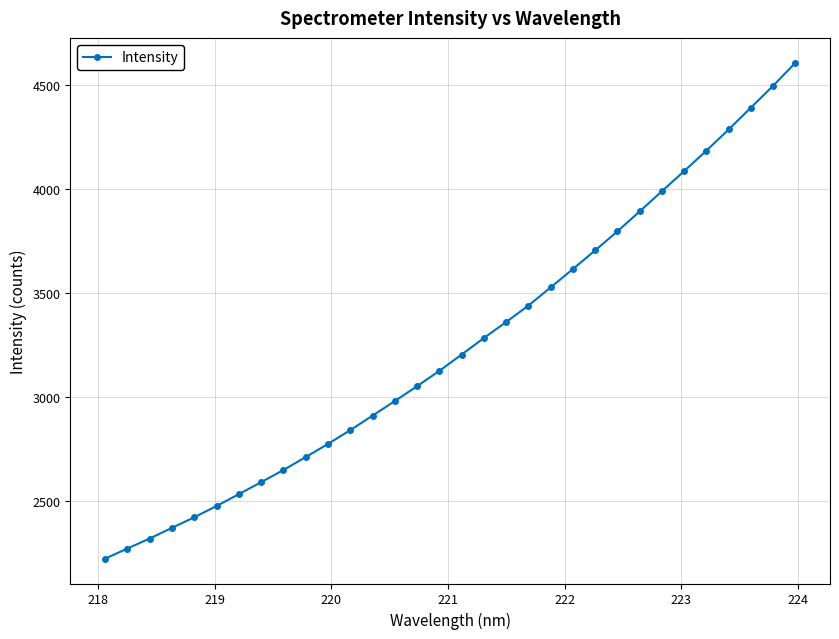

How many data points are above 3203?

16